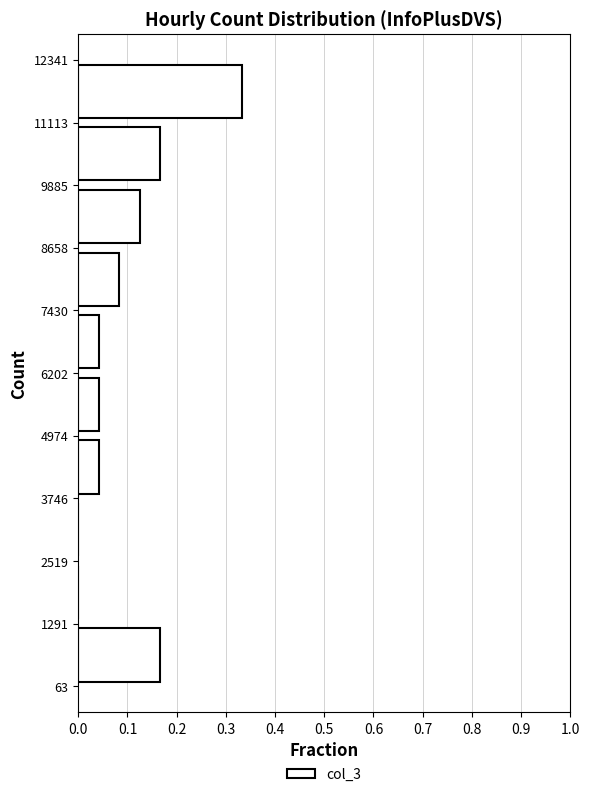

Reading bottom to top, transcribe this chart: for each bar, give the range it covers on the y-axis and its length. The values are not printed on the chart, so give them approximately, as read against the axis.

63 to 1291: 0.17
1291 to 2519: 0
2519 to 3746: 0
3746 to 4974: 0.04
4974 to 6202: 0.04
6202 to 7430: 0.04
7430 to 8658: 0.08
8658 to 9885: 0.13
9885 to 11113: 0.17
11113 to 12341: 0.33